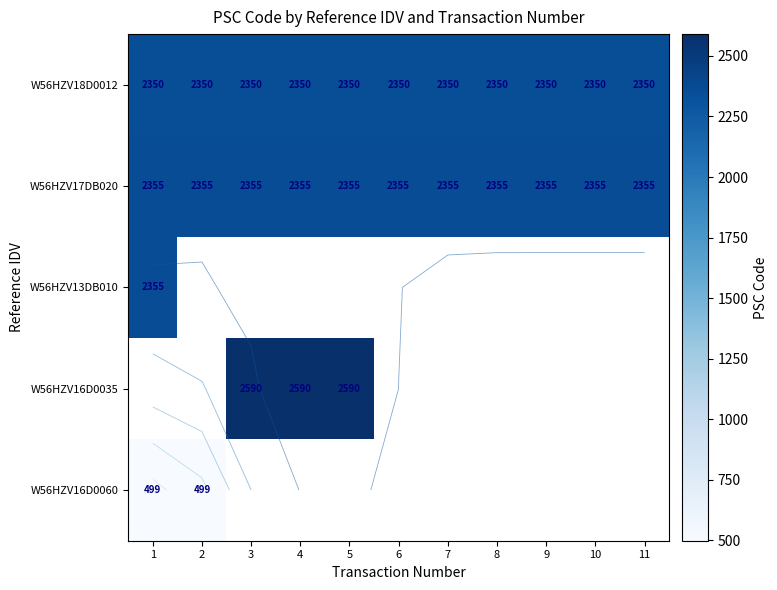

Between 9 and 6, which is larger?

9